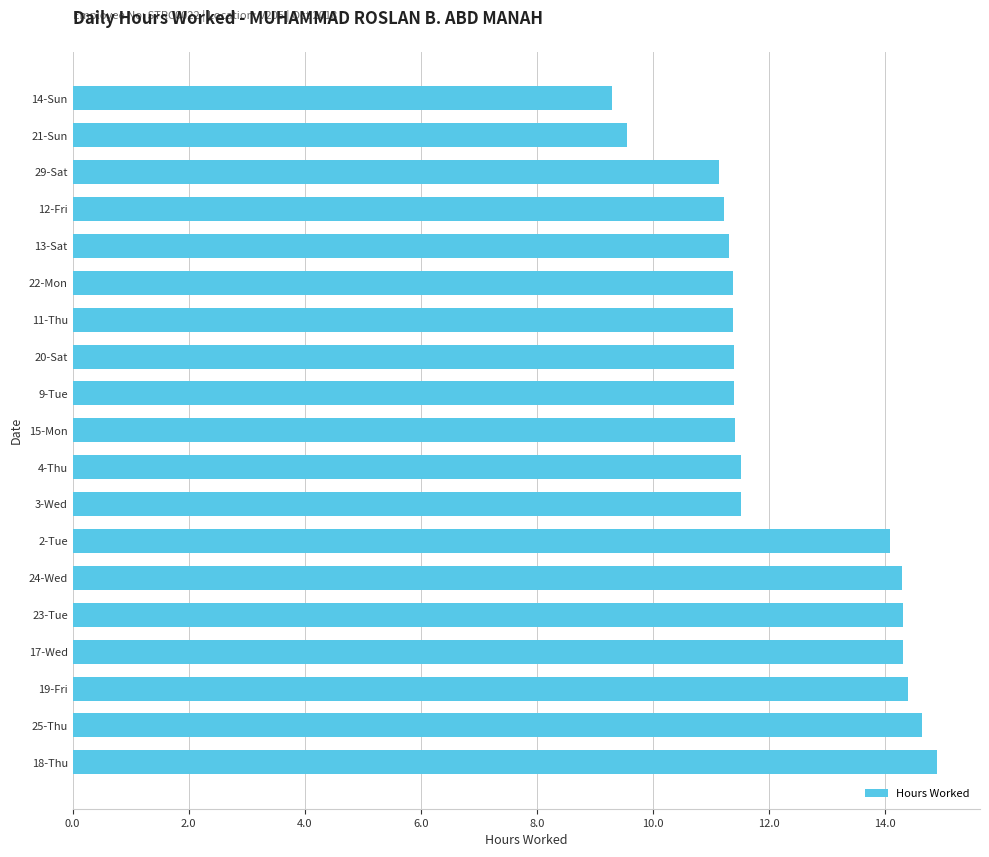

What is the change in value from 23-Tue to 20-Sat?

-2.9